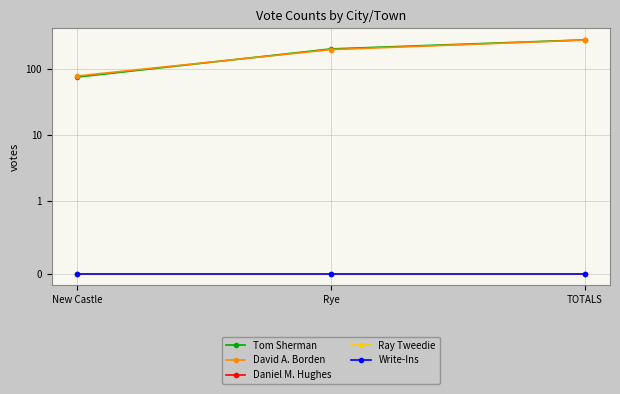

How many lines are shown in the chart?

5